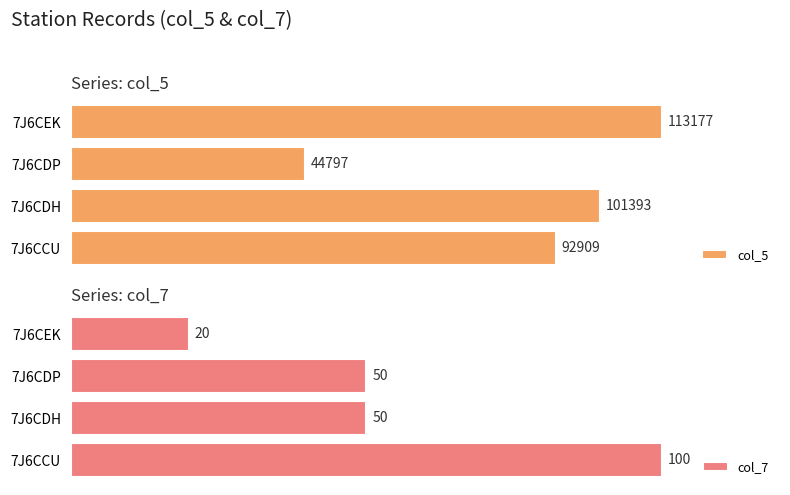

What is the sum of the col_5 values at 7J6CDH and 7J6CDP?

146190